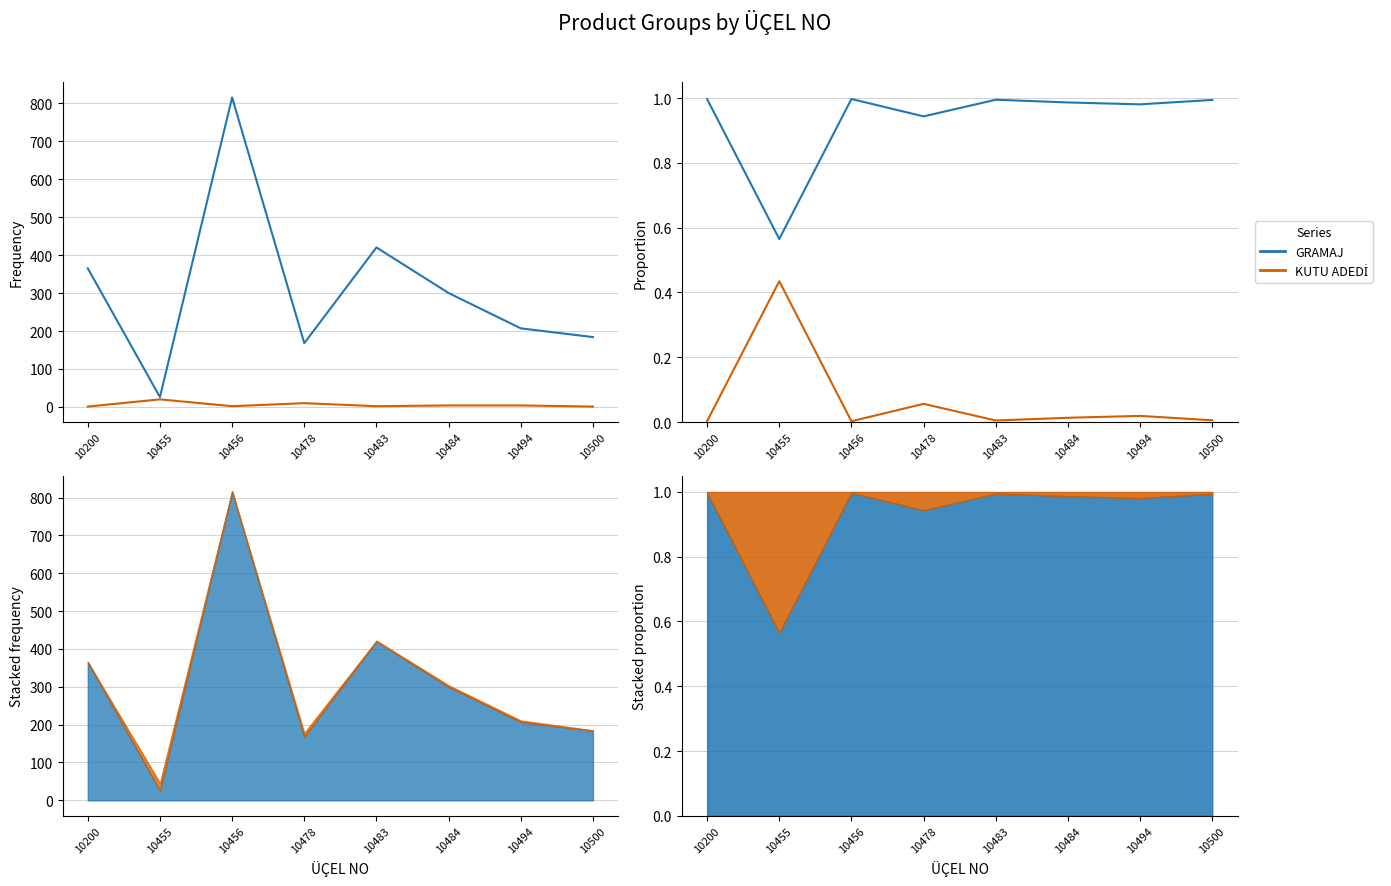

True or false: KUTU ADEDİ and GRAMAJ intersect in this chart.

False